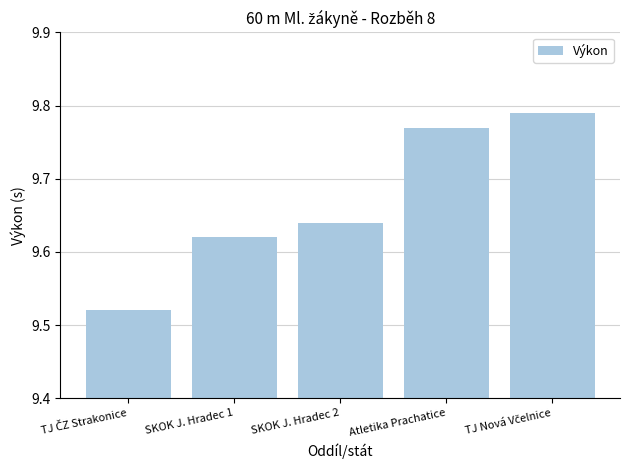

What is the ratio of the value at SKOK J. Hradec 2 to the value at SKOK J. Hradec 1?

1.0